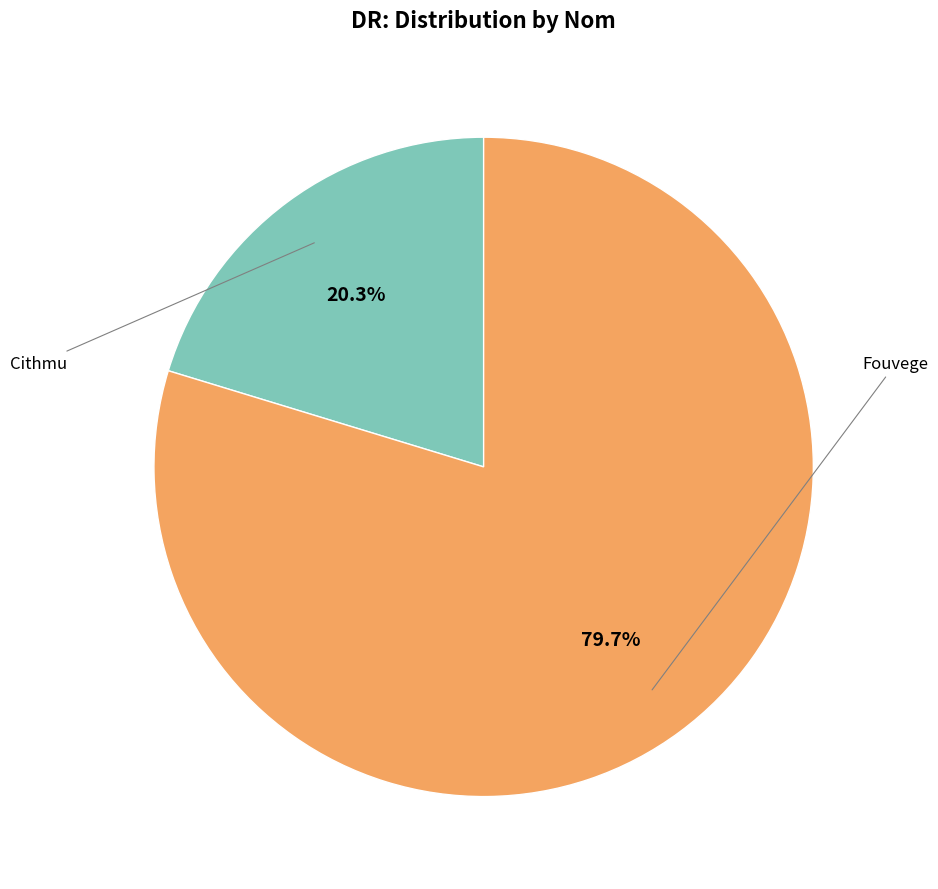

Is there a majority slice in this chart?

Yes